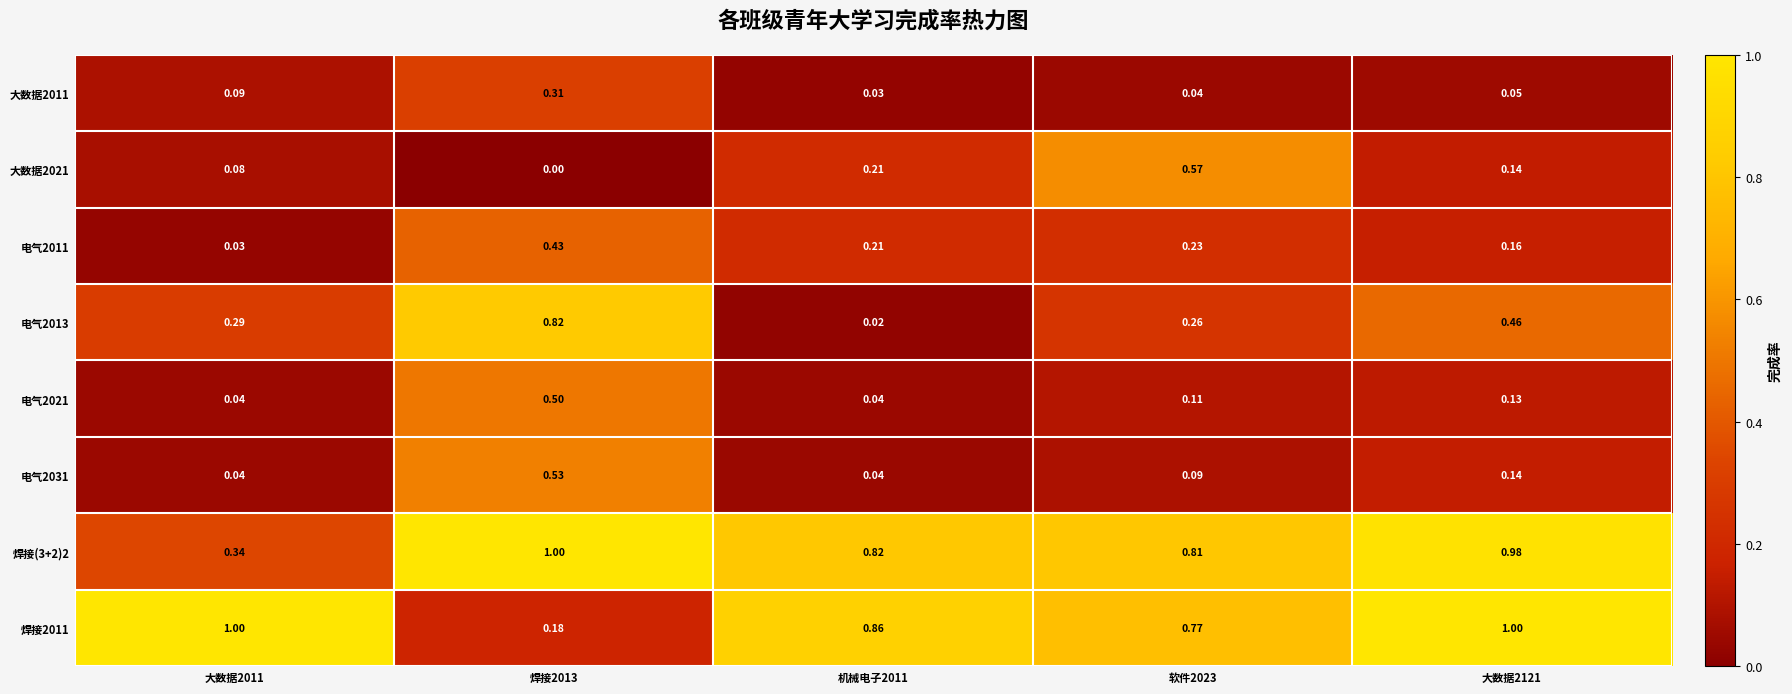

Is the value of 电气2011 at 大数据2121 greater than the value of 焊接2011 at 大数据2121?

No